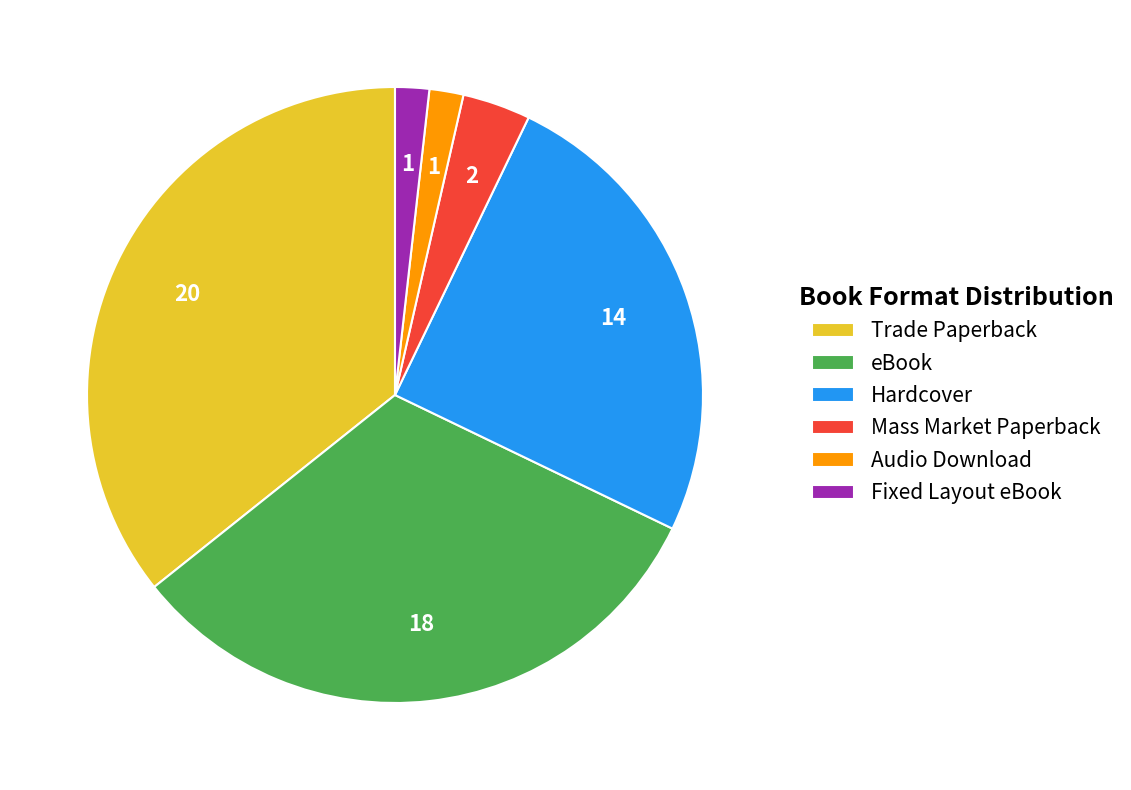

Combined, do Trade Paperback and eBook account for over 50%?

Yes